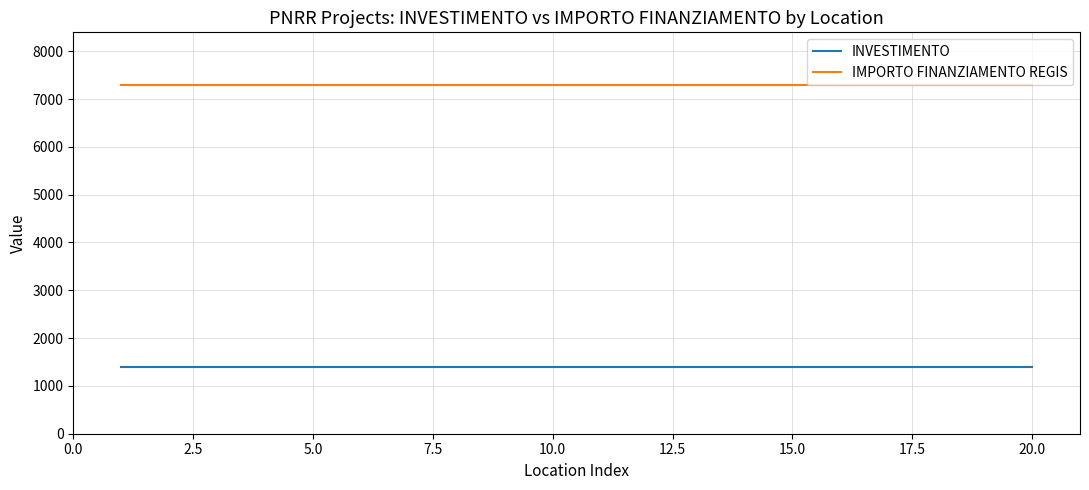

Rank the series by their maximum value, from lowest to highest.

INVESTIMENTO, IMPORTO FINANZIAMENTO REGIS